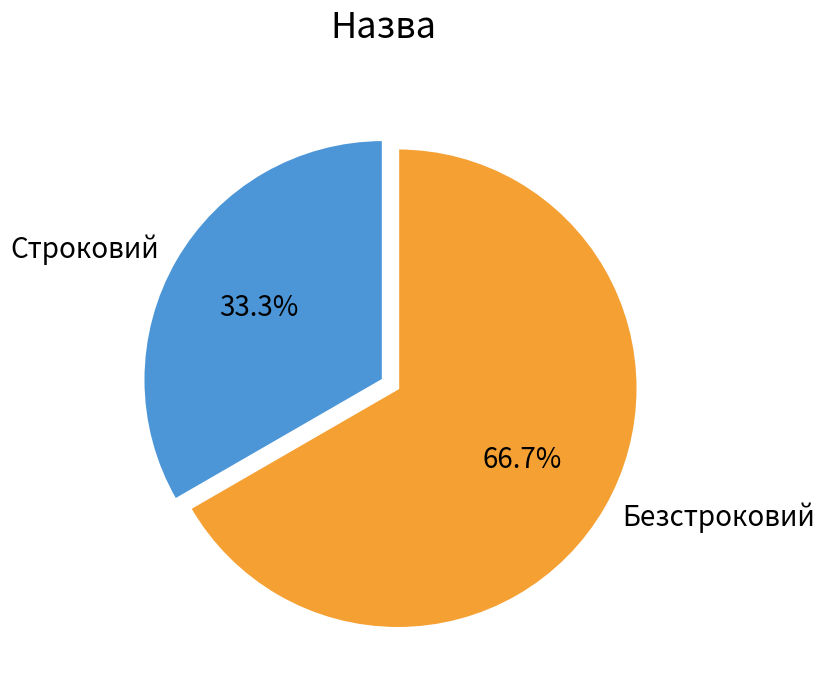

How many slices are in this pie chart?

2